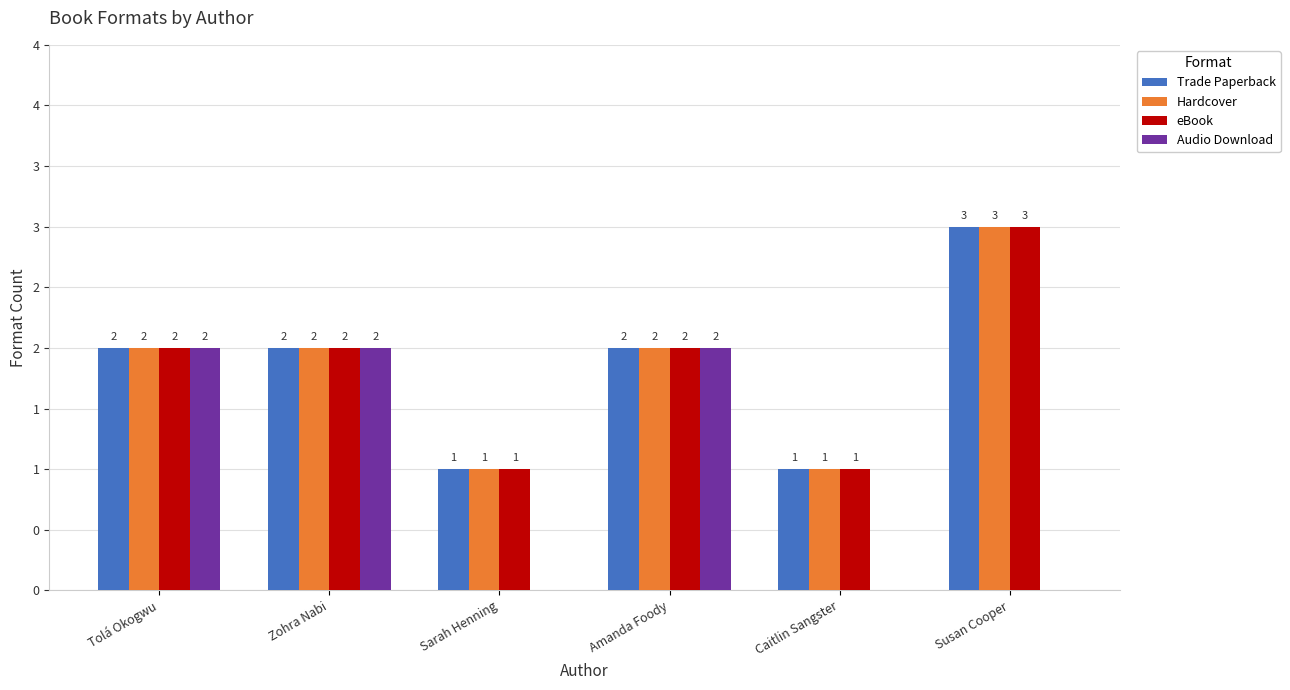

Which series has the widest spread of values?

Trade Paperback